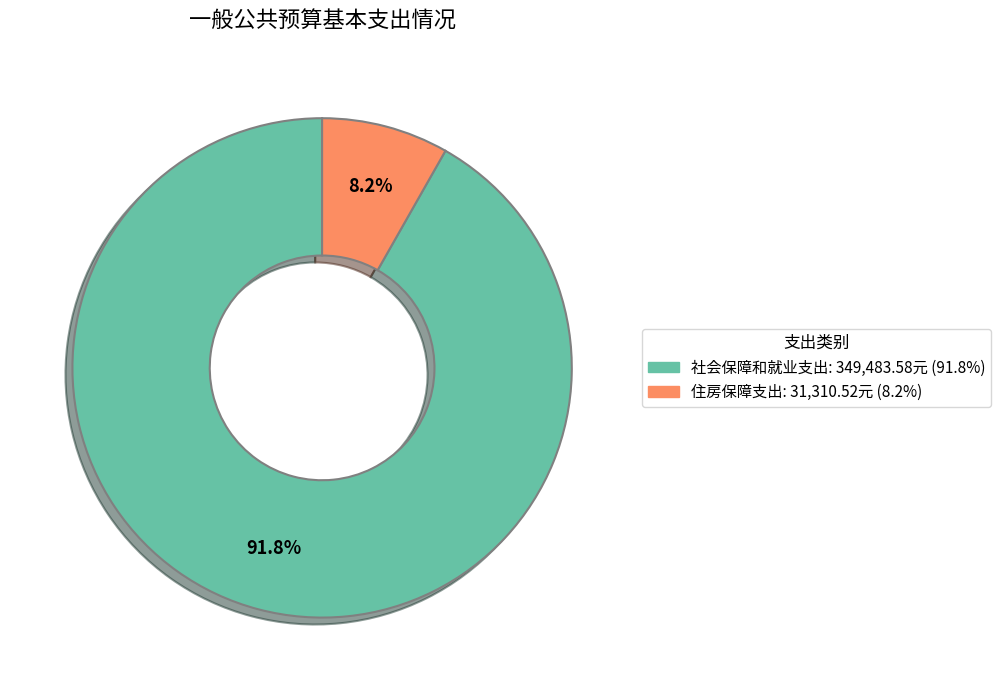

How many slices are in this pie chart?

2